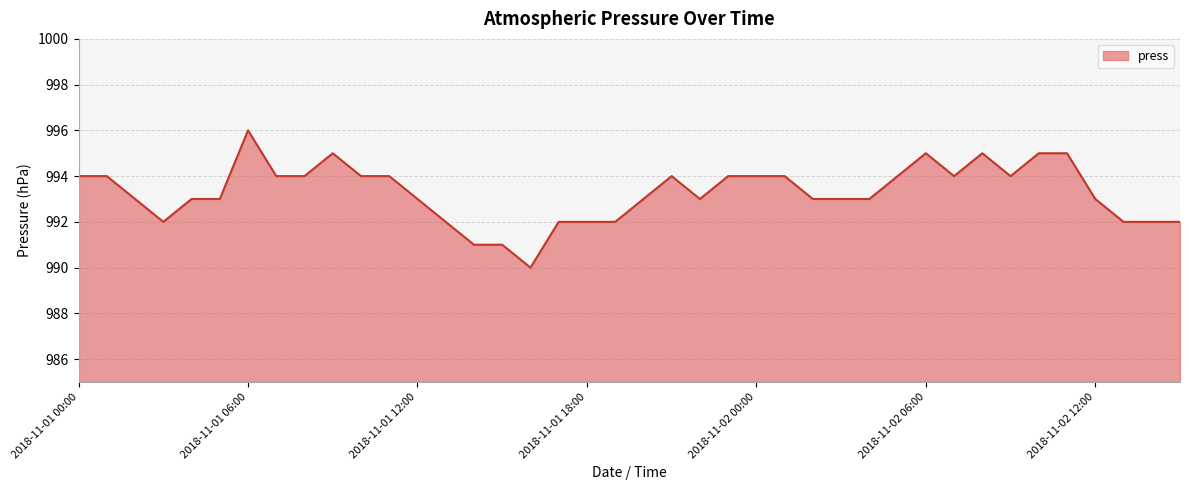

What is the smallest value displayed?

990